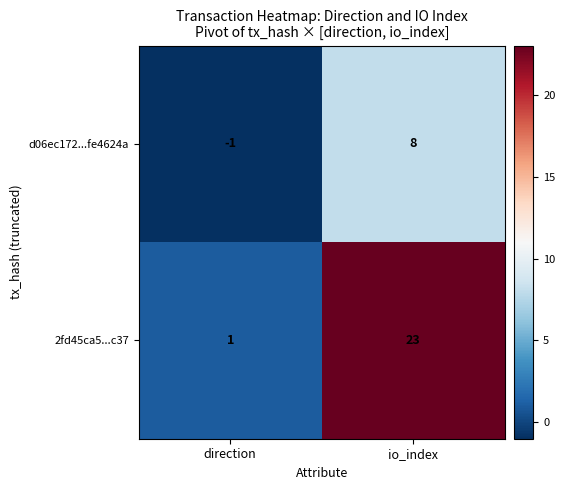

Which series has the largest range (max minus min)?

2fd45ca5...c37